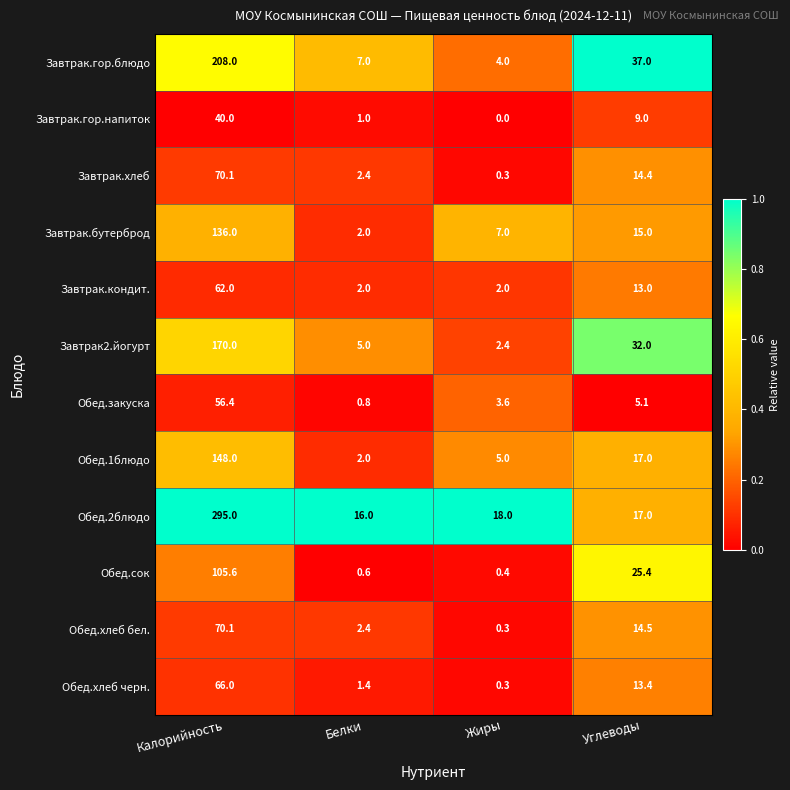

What is the difference between the Завтрак.хлеб values at Белки and Жиры?

2.1